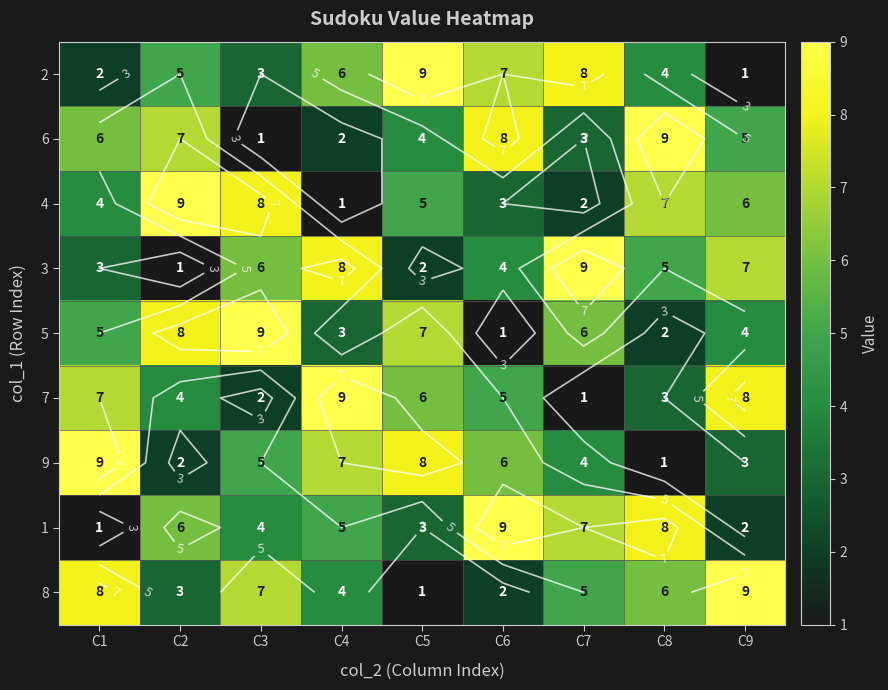

What is the maximum value for 3?

9